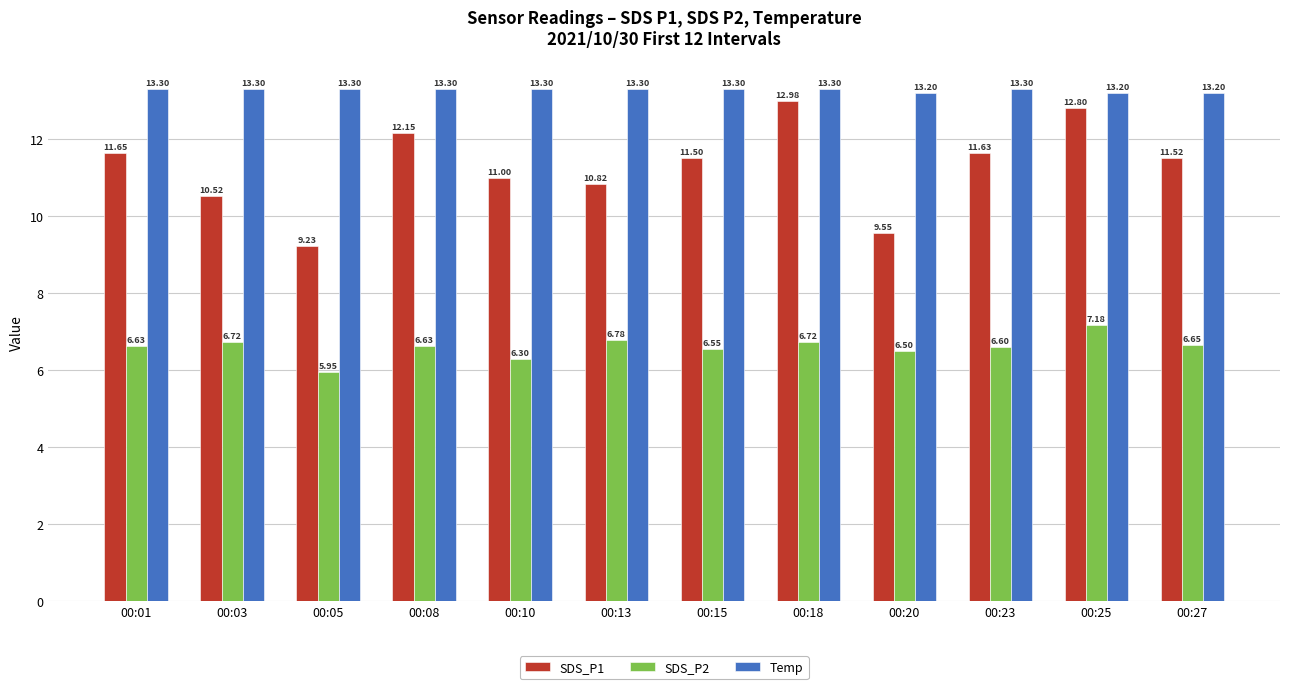

How many data points in SDS_P2 are less than 6?

1